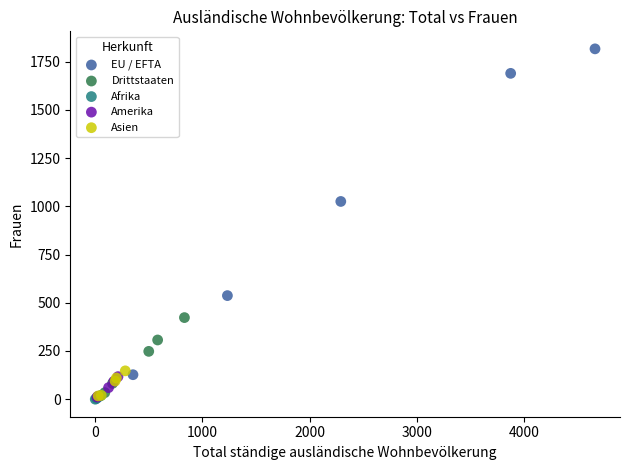

Which series has the largest Y range (max minus min)?

EU / EFTA